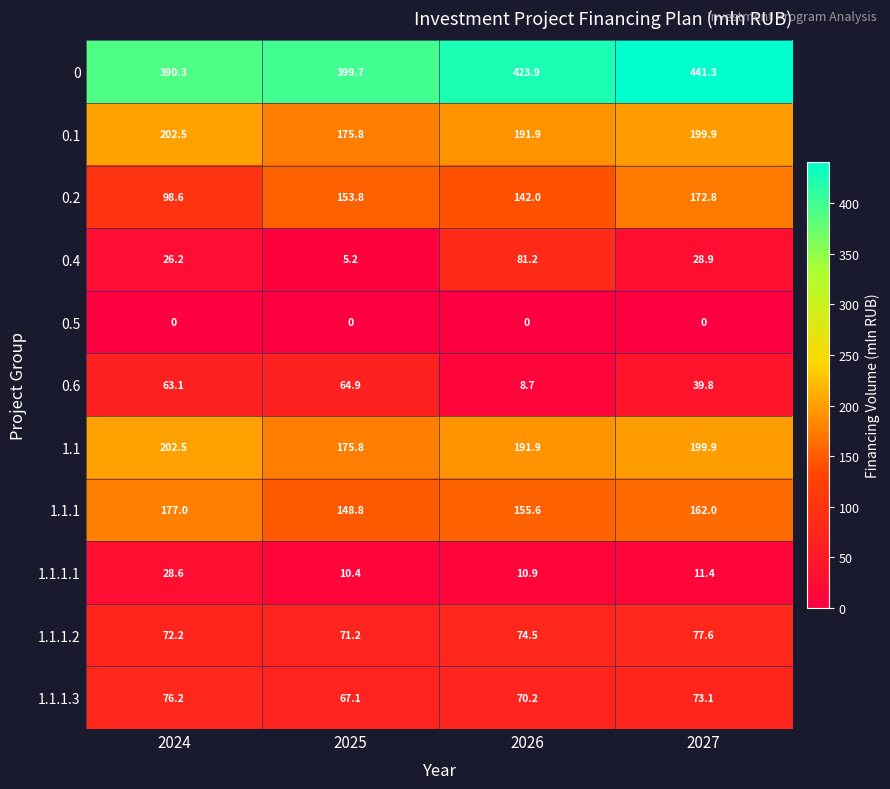

How many categories are shown in the chart?

4